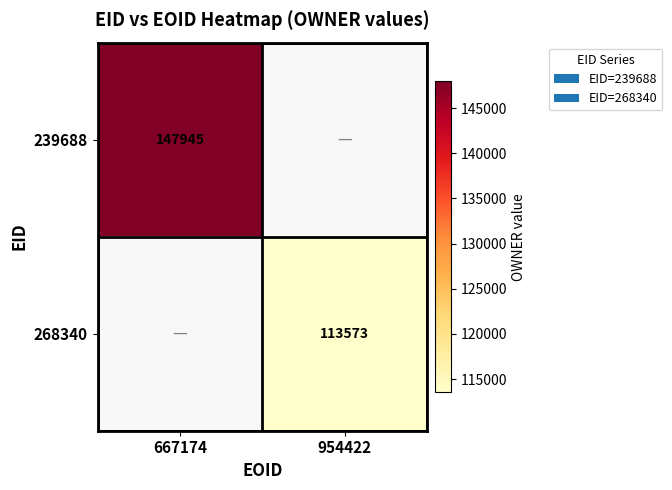

The value of 268340 at 954422 is 188363. True or false?

False